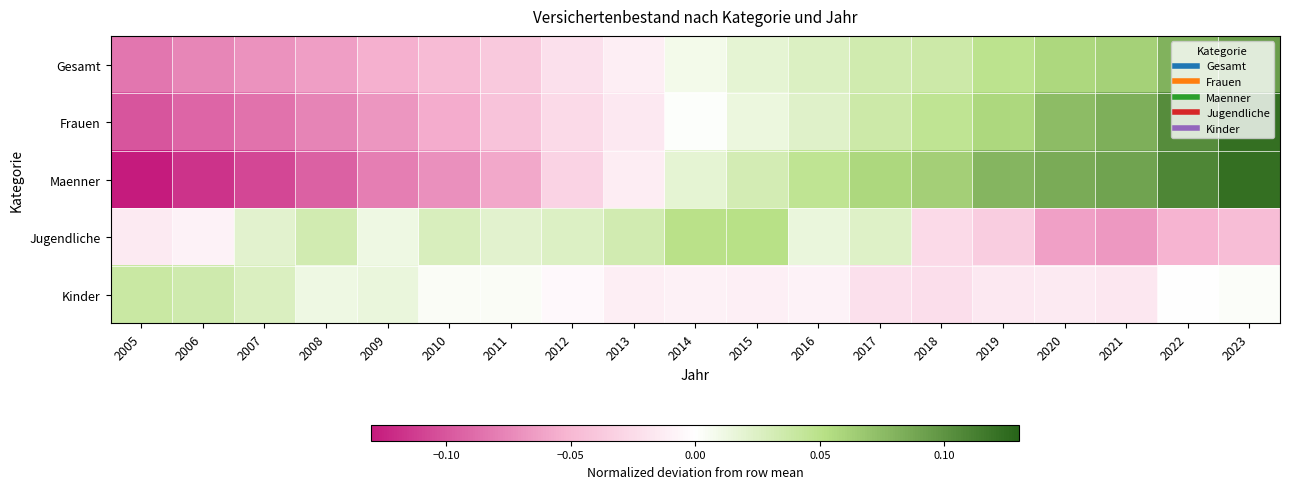

What is the smallest value displayed?

-0.1